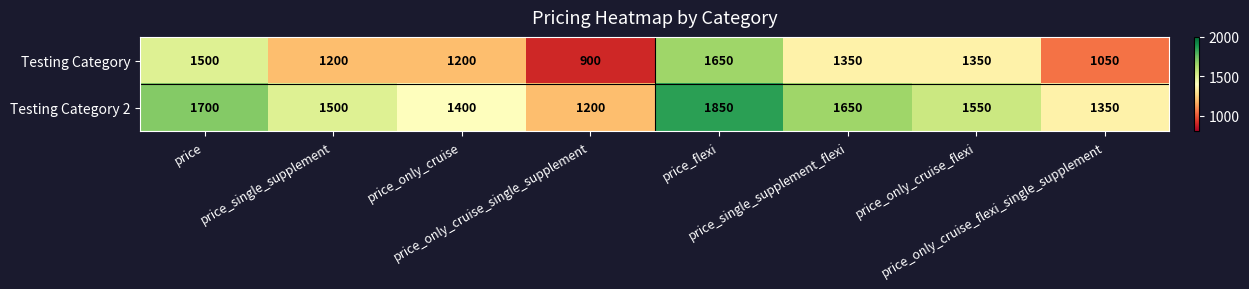

What is the smallest value displayed?

900